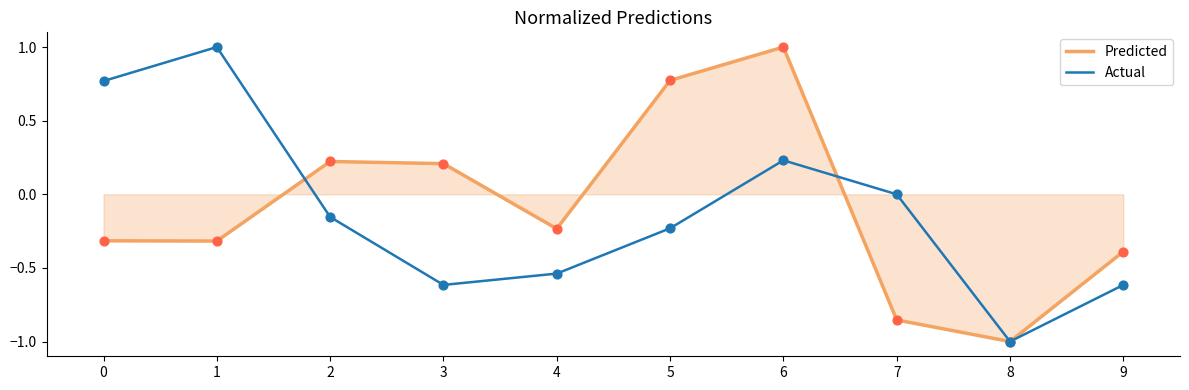

What are all the series names shown in the legend?

Predicted, Actual